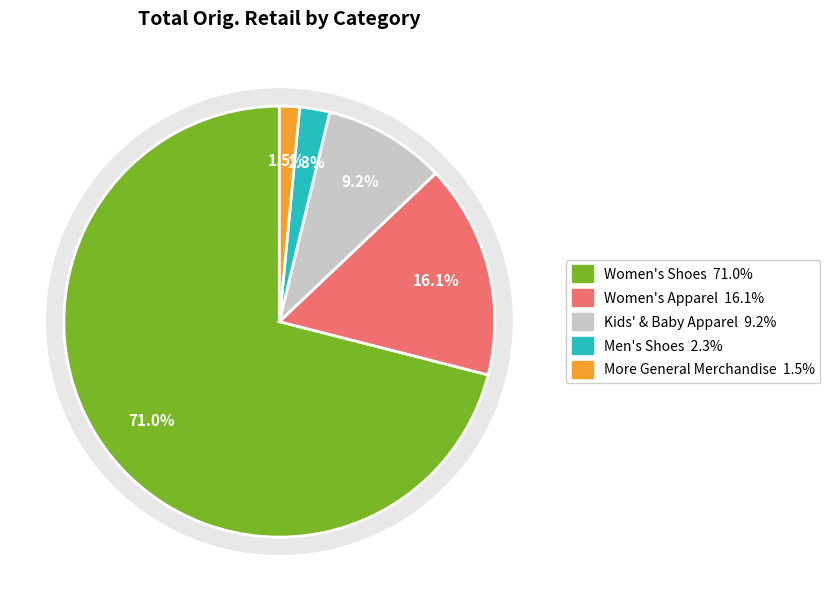

How many segments does this pie chart have?

5